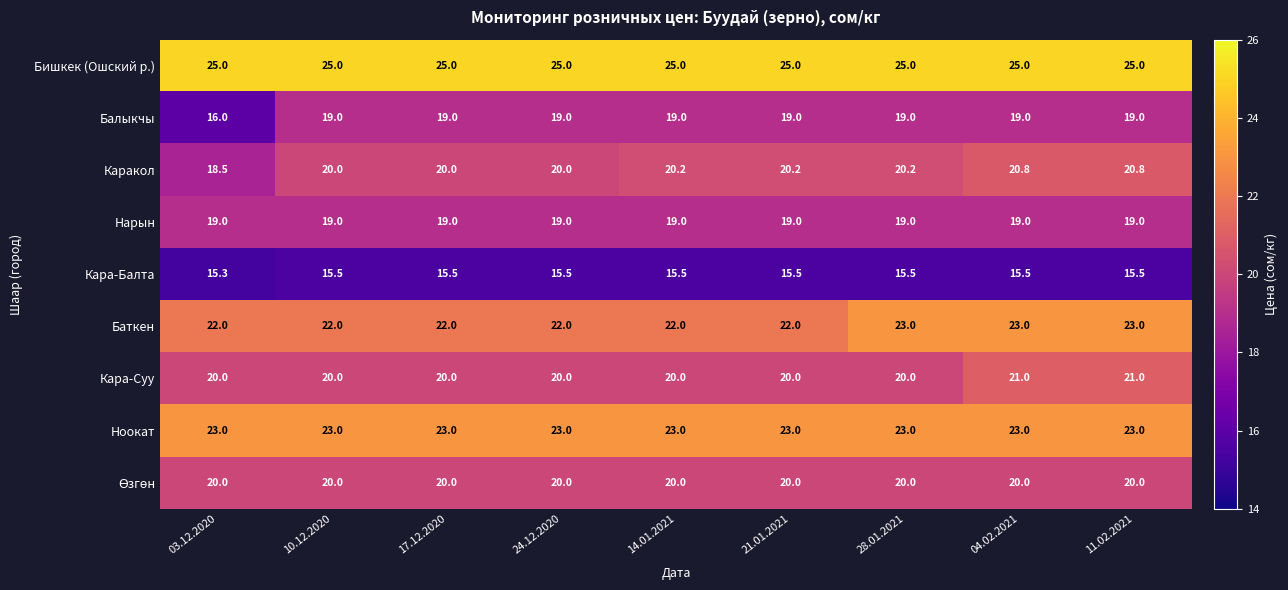

What is the difference between the Балыкчы values at 03.12.2020 and 21.01.2021?

3.0